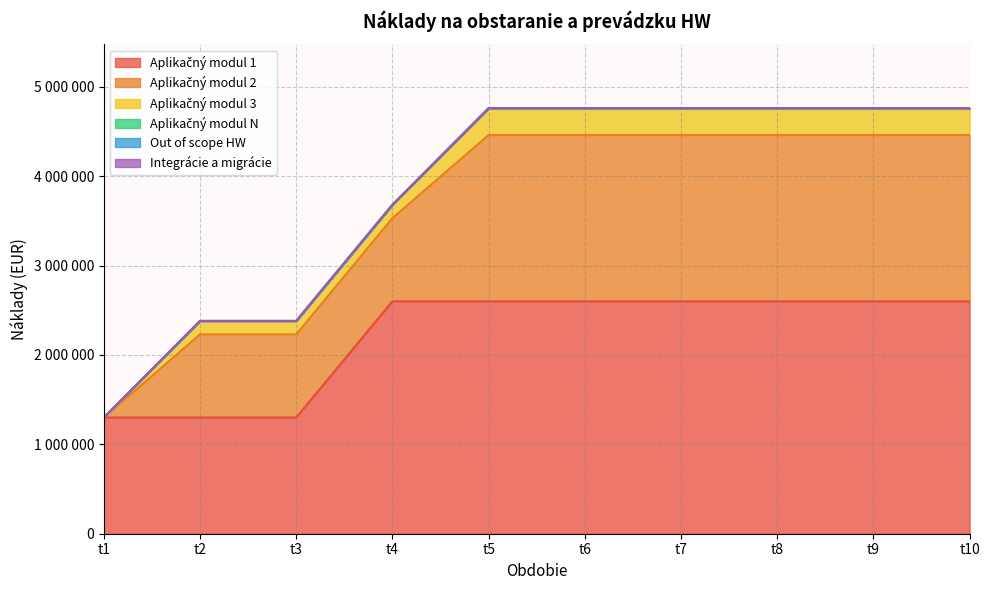

How many lines are shown in the chart?

6